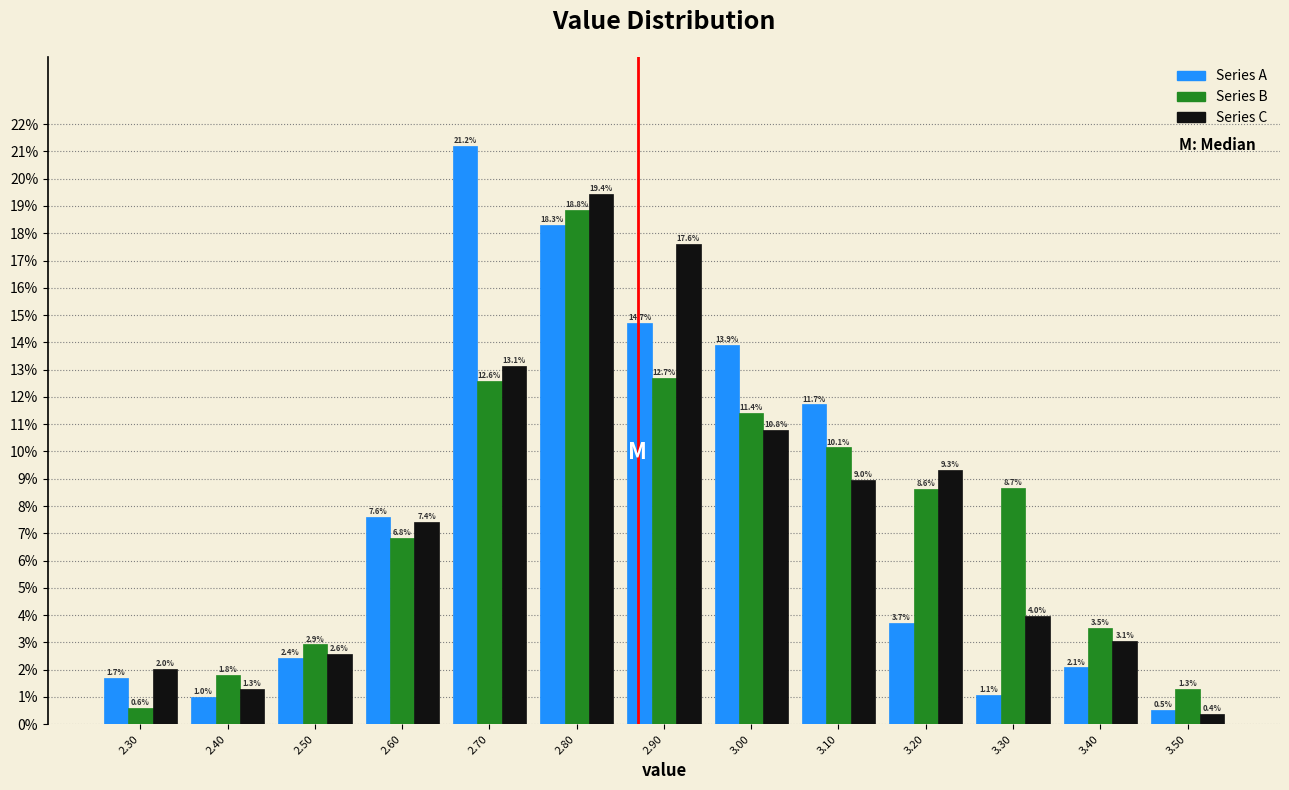

In the Series A series, which range on the x-axis has the tallest bar?

2.65 to 2.75